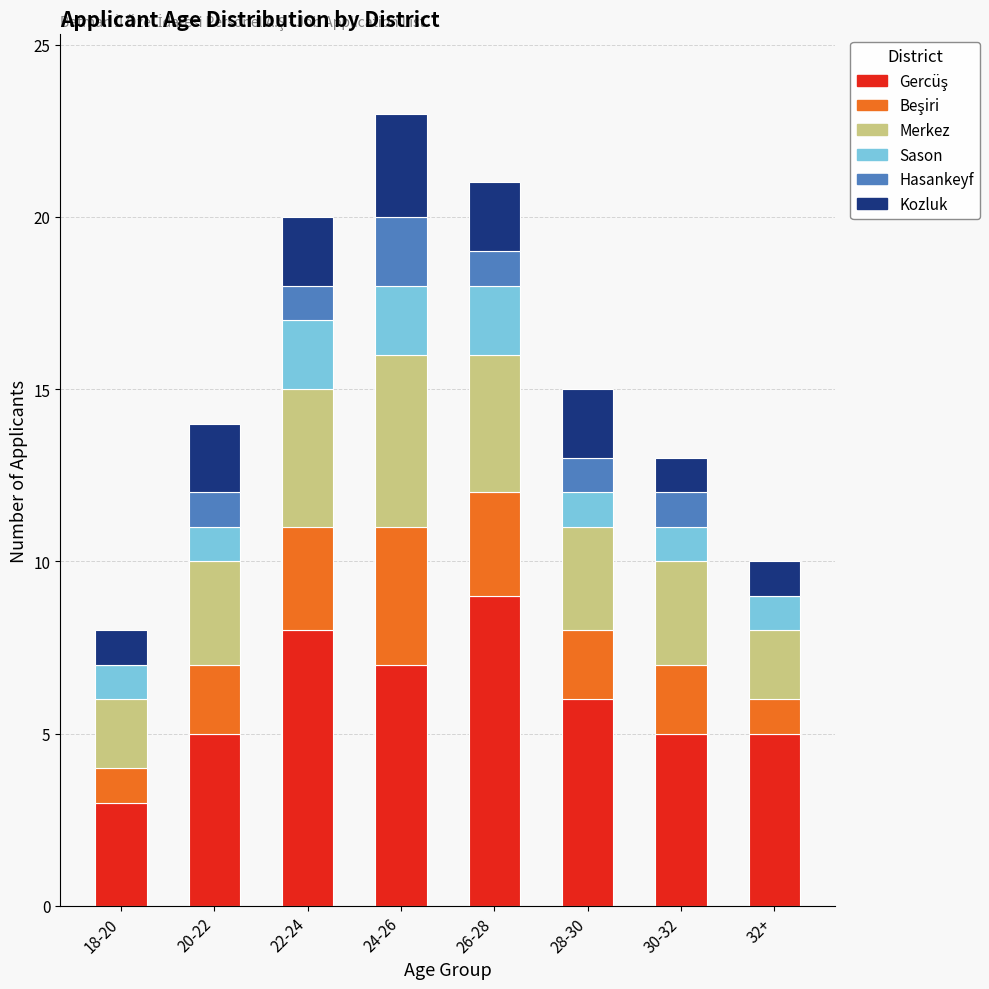

What is the total value across all series at 30-32?

13